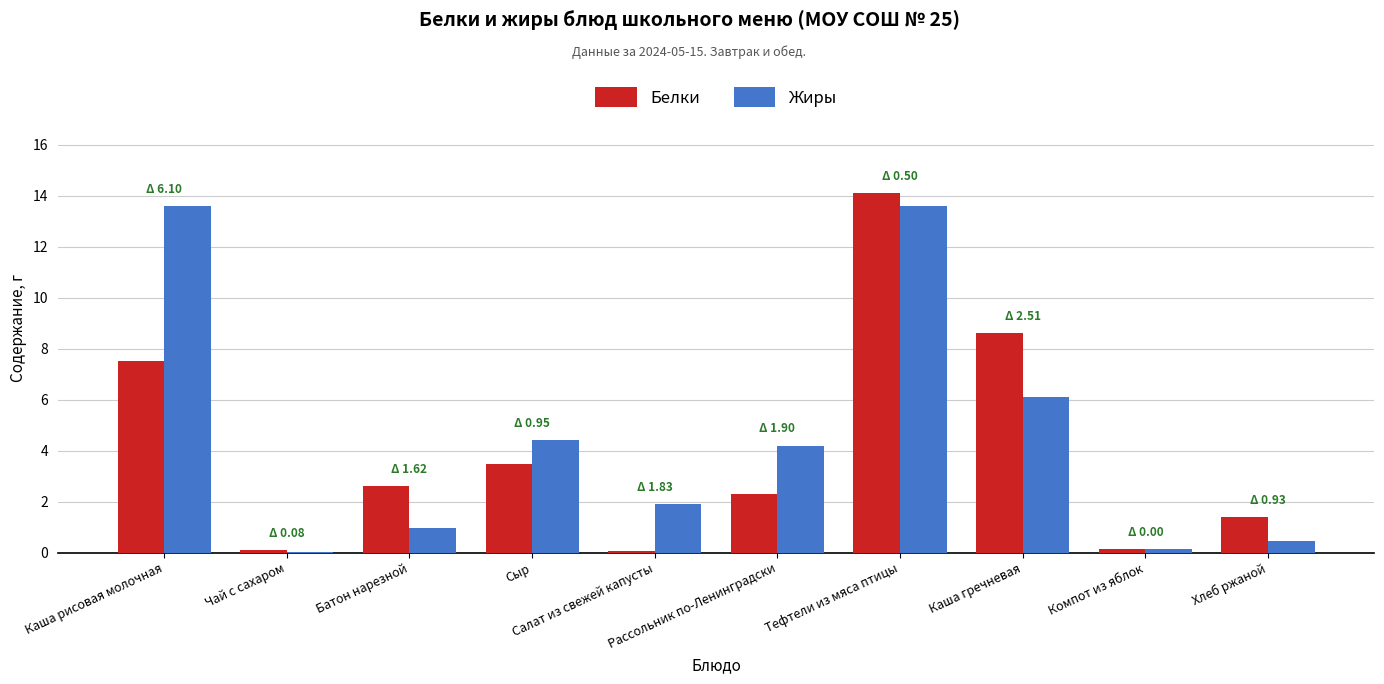

At which category is the sum across all series the highest?

Тефтели из мяса птицы